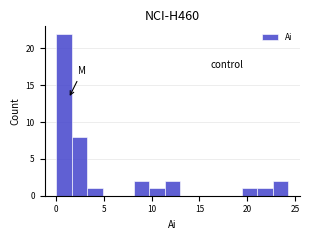

Read against the x-axis, roughly where is the centre of the tallest bar?

1.0